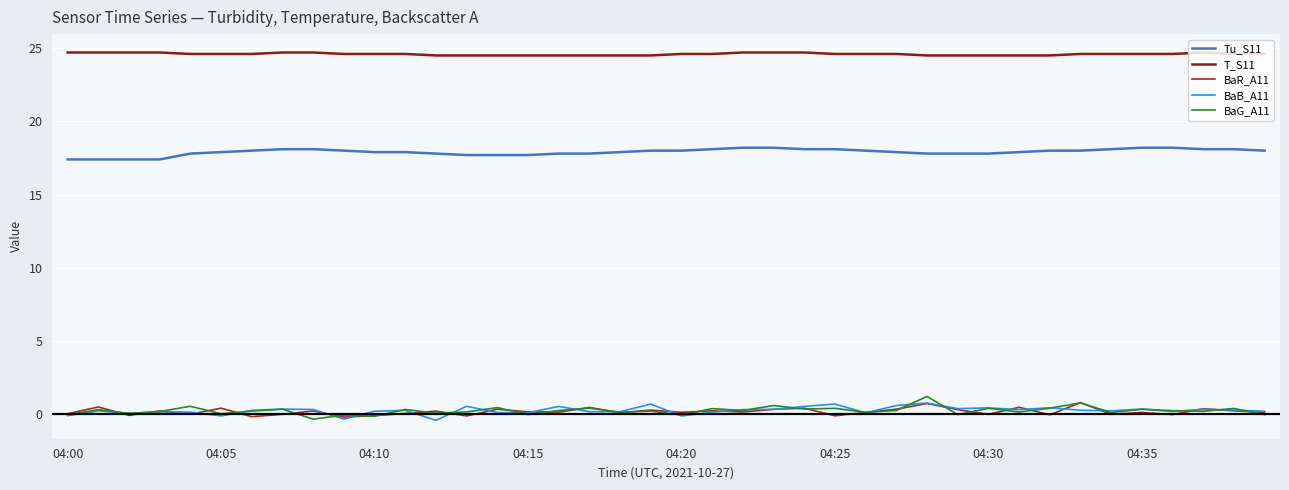

Which series has the largest total across all categories?

T_S11